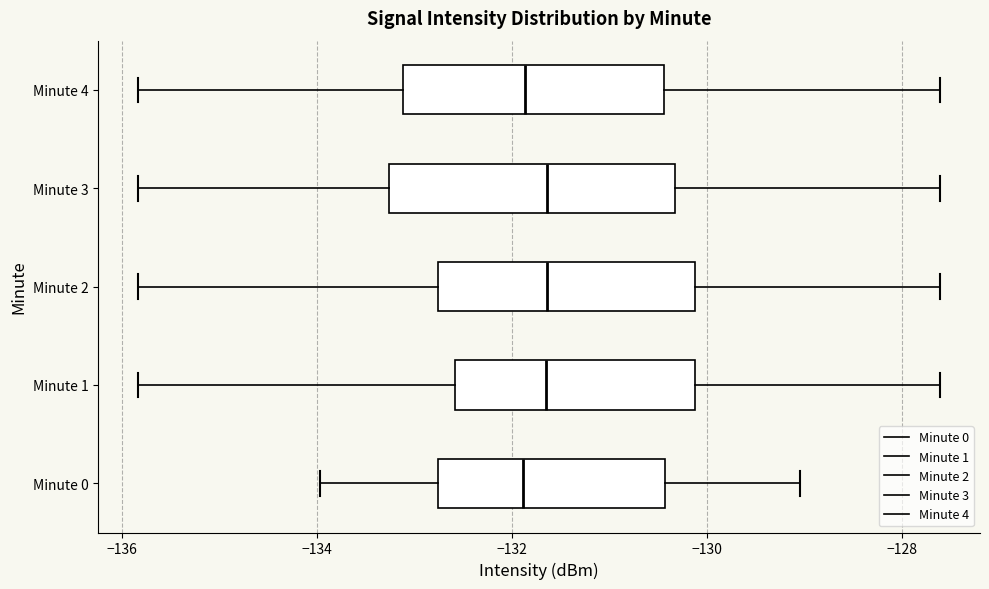

Where does the right whisker of the box for Minute 4 end on the x-axis? The values are not printed on the chart, so give them approximately, as read against the axis.

-127.6